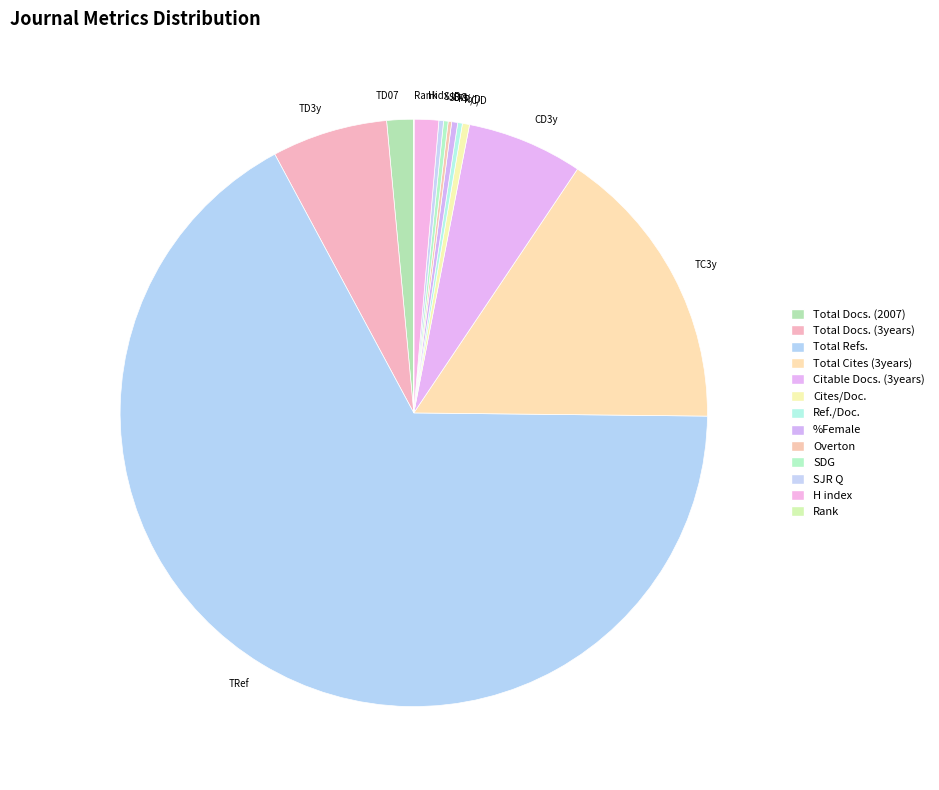

Is there any slice that represents more than half of the pie?

Yes